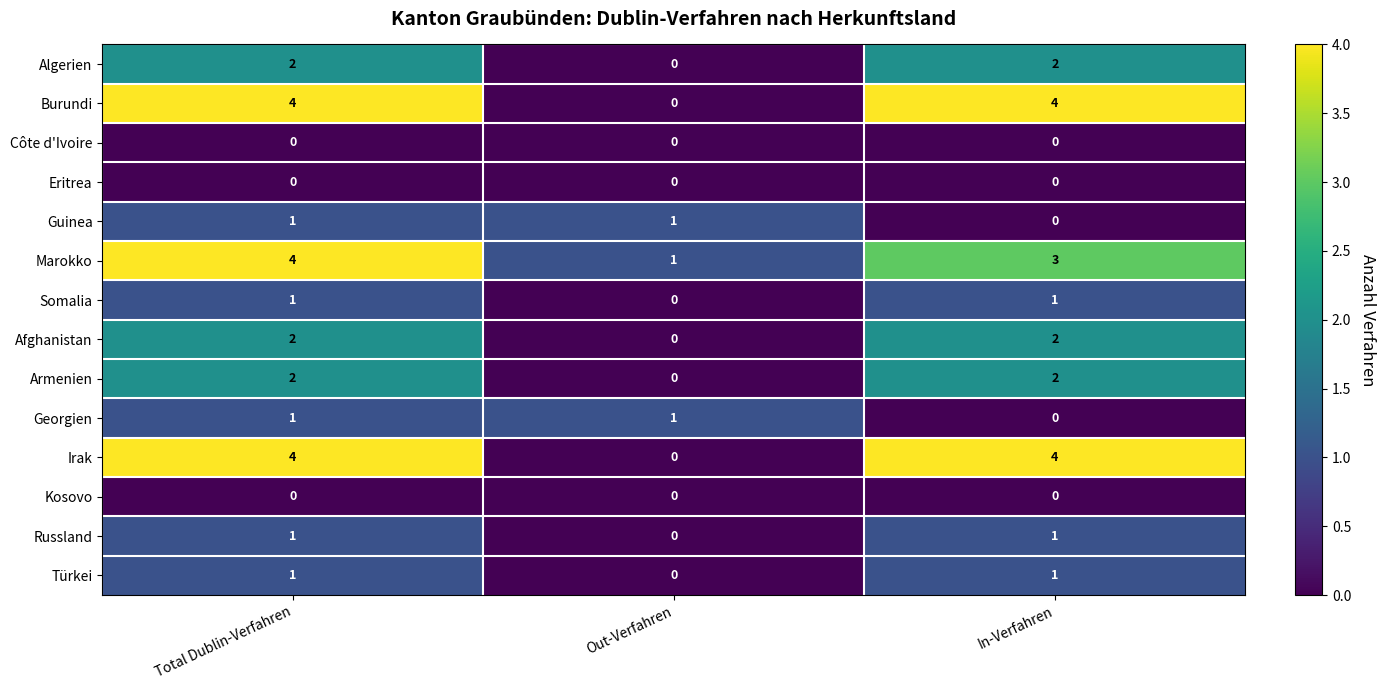

True or false: Türkei has a value of 2 at Total Dublin-Verfahren.

False